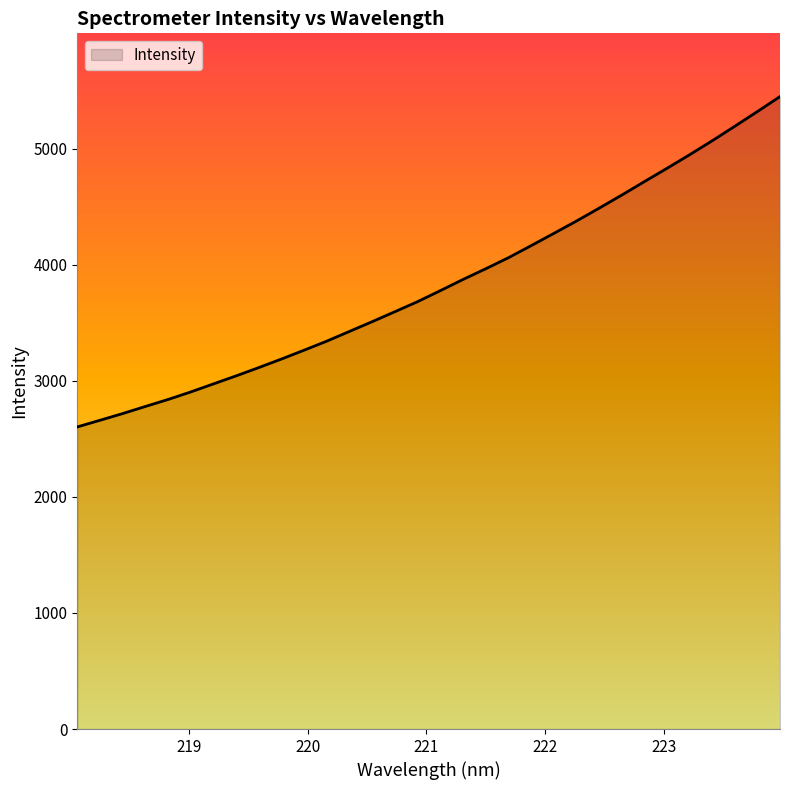

What is the difference between the maximum and minimum values?

2845.4